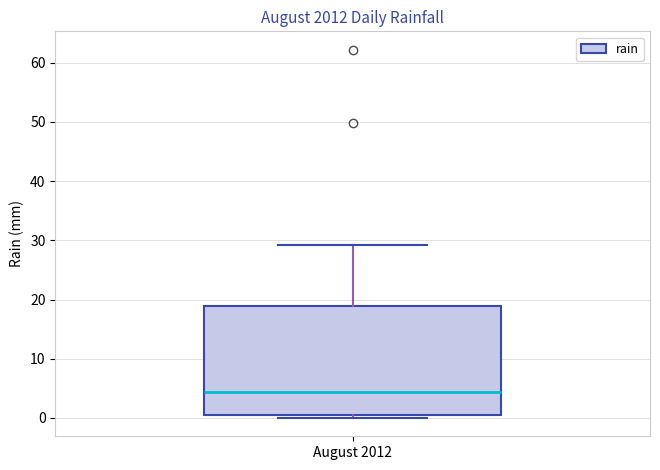

Transcribe this box plot: give where the median line is, the range the box spans, and where the two whiskers end, as read against the y-axis. The values are not printed on the chart, so give them approximately, as read against the axis.

median 4, box 1 to 19, whiskers 0 to 29